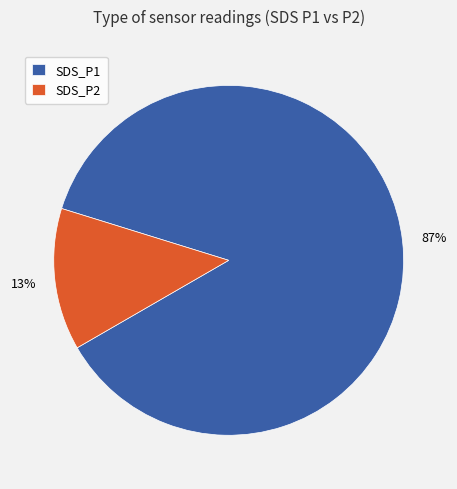

To the nearest percent, what percentage of the pie is SDS_P2?

13%